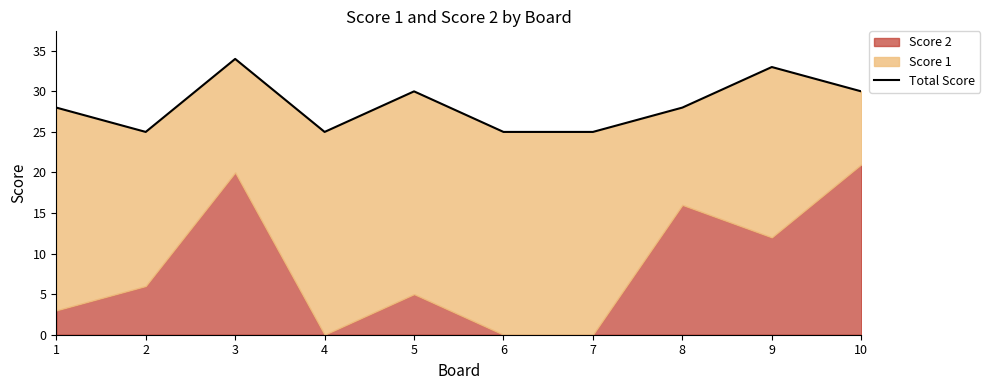

What is the greatest value displayed?

34